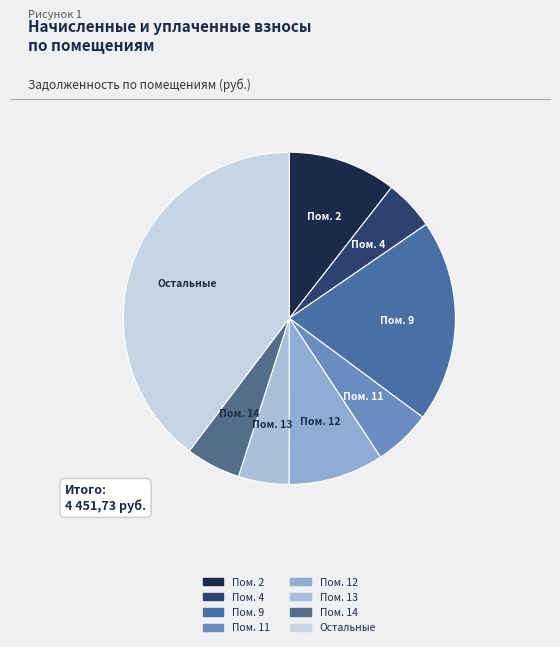

How many slices are in this pie chart?

8